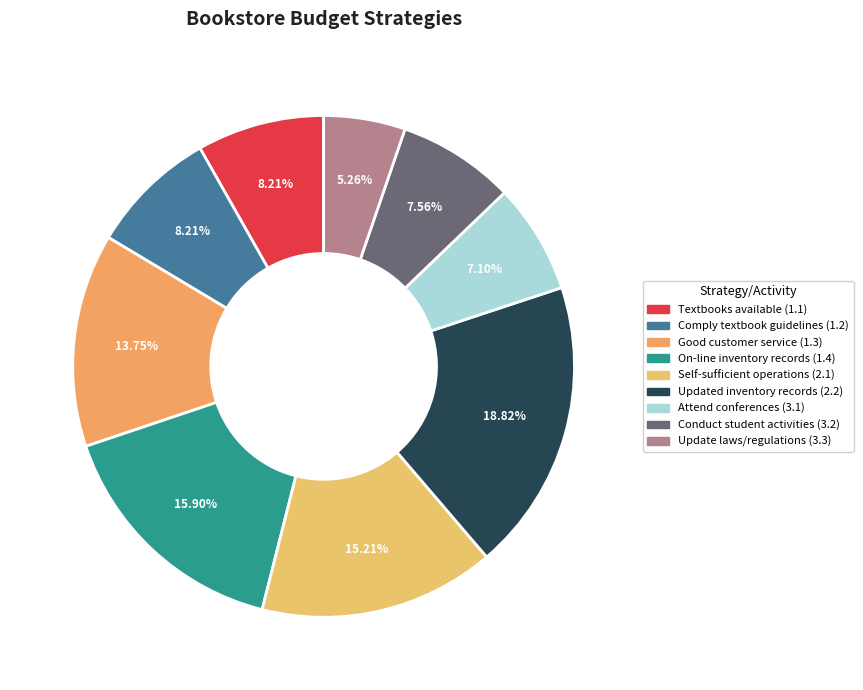

Combined, what portion of the pie is On-line inventory records (1.4) and Attend conferences (3.1)?

23.0%